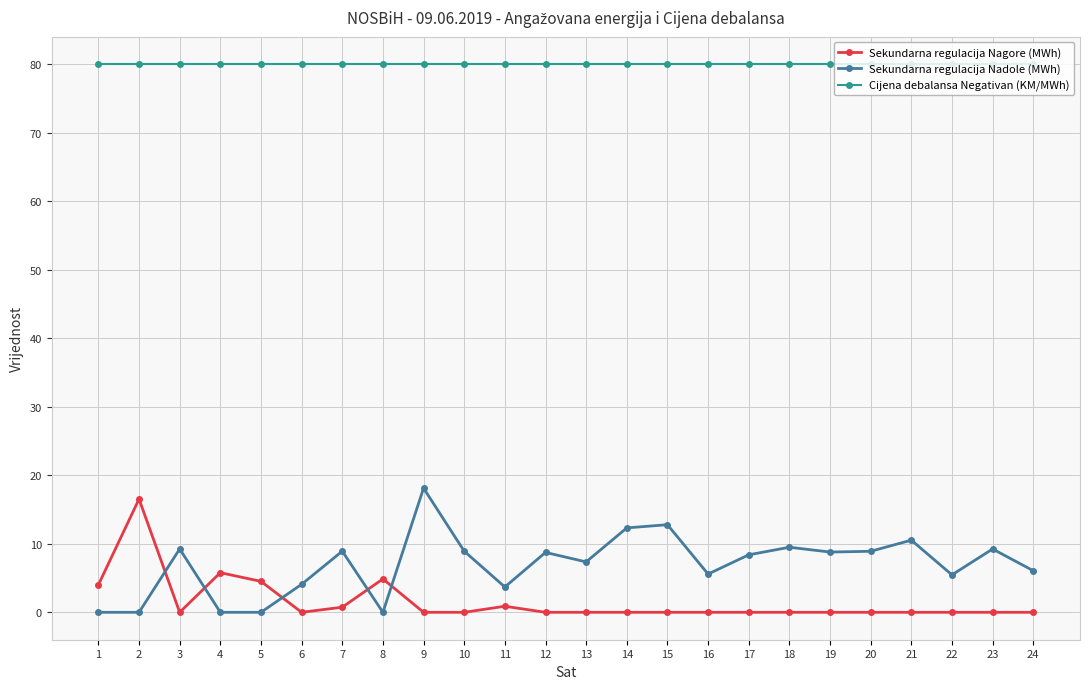

At 23, list the series in order from largest to smallest.

Cijena debalansa Negativan (KM/MWh), Sekundarna regulacija Nadole (MWh), Sekundarna regulacija Nagore (MWh)